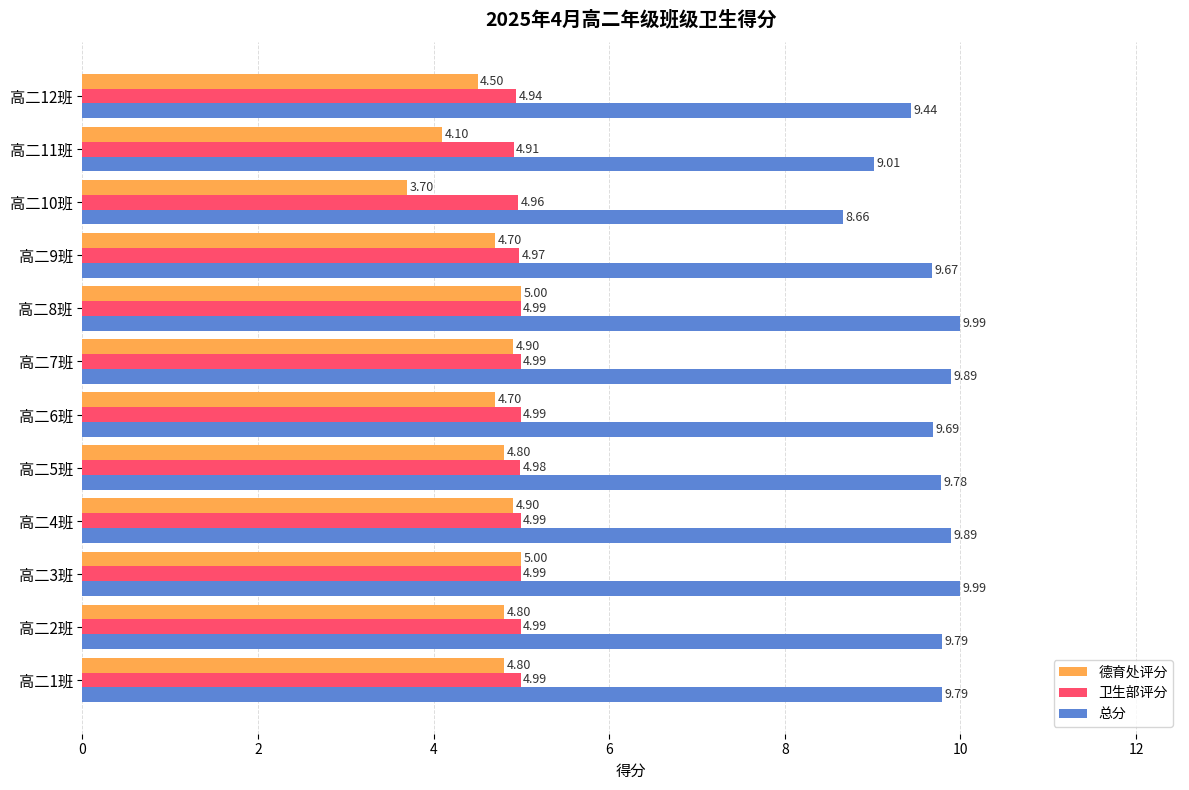

What is the maximum value shown in the chart?

10.0